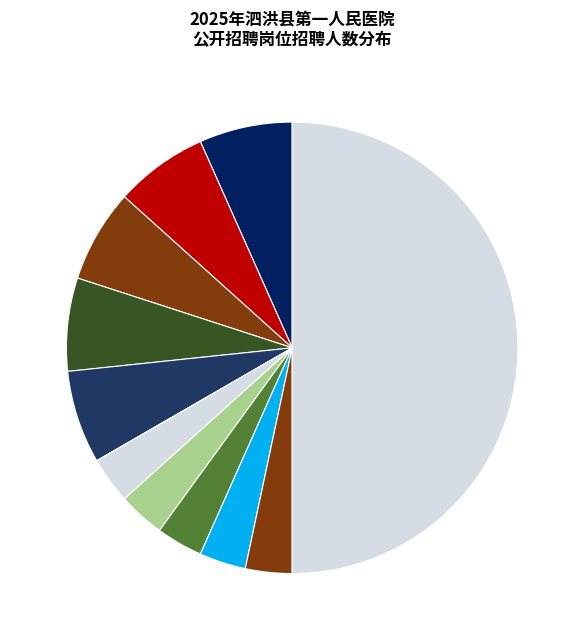

How many slices are in this pie chart?

11